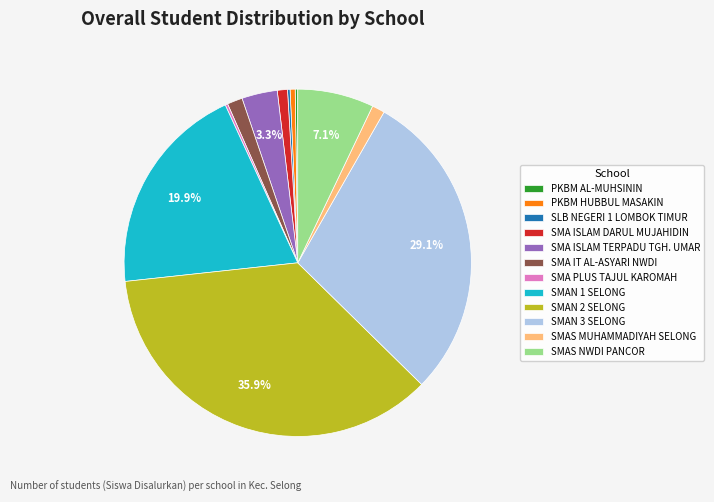

Which slice is the largest?

SMAN 2 SELONG